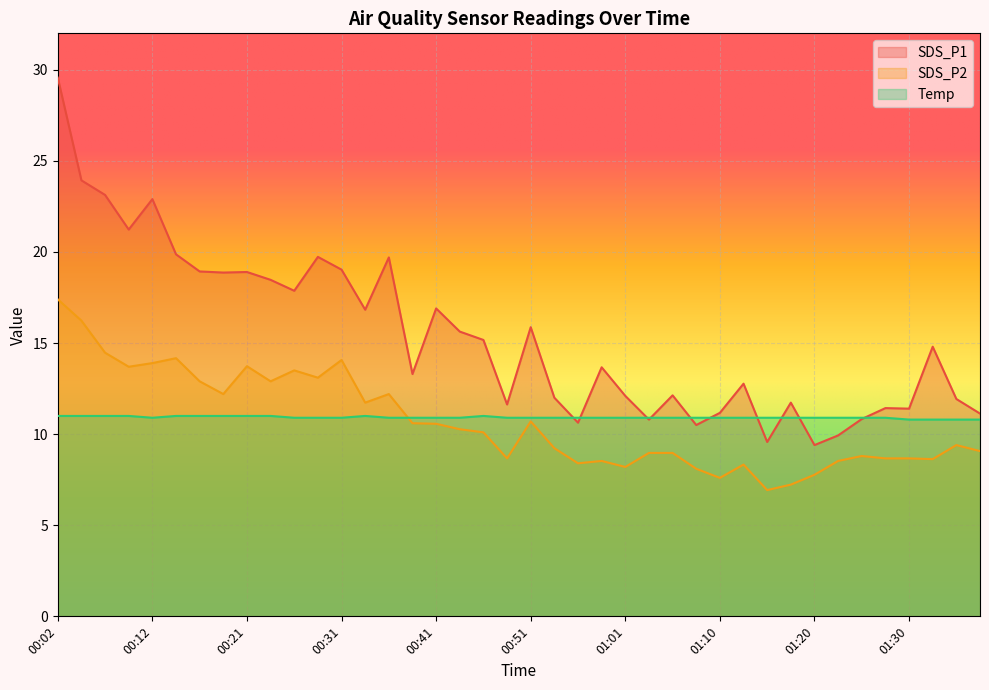

What position from the left is 00:04?

2